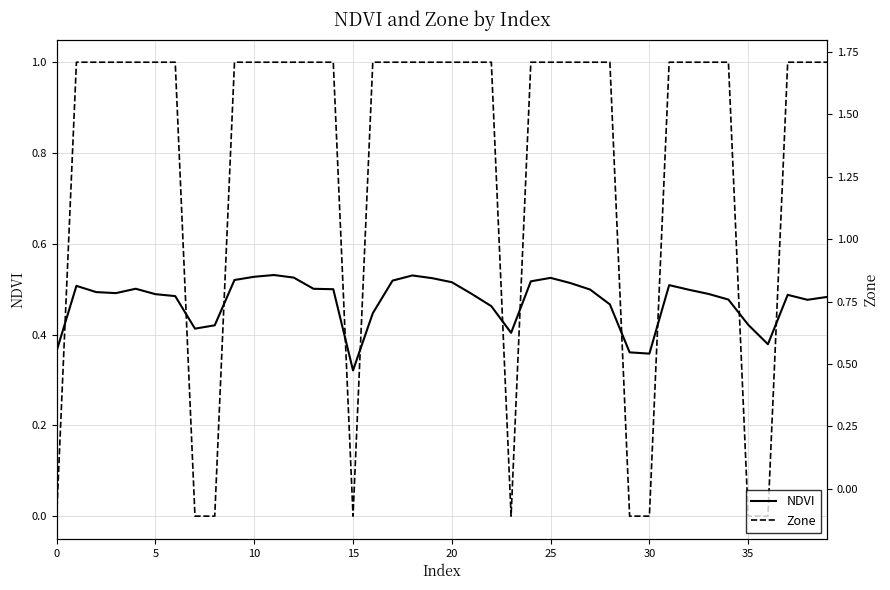

How many interior local valleys does the NDVI series have?

7